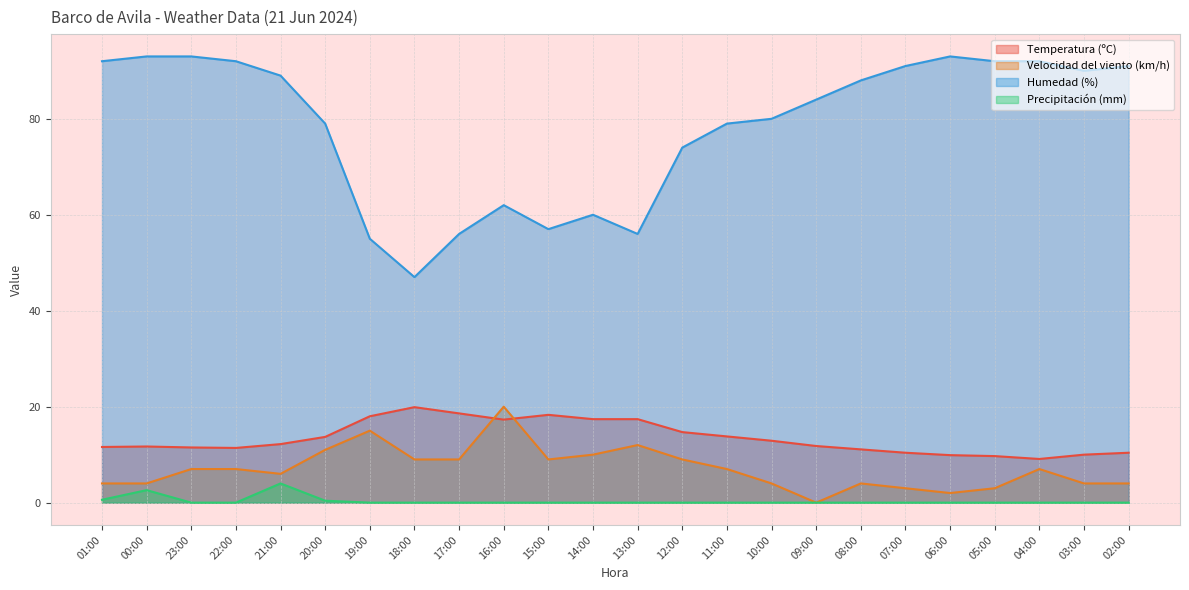

Which series changed the most between 18:00 and 17:00?

Humedad (%)